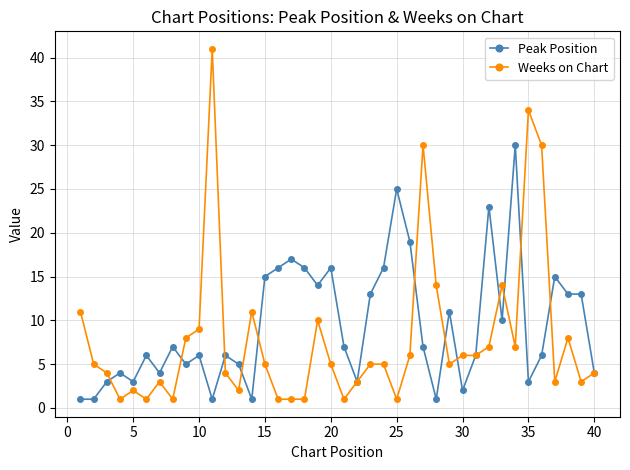

True or false: Peak Position has more than 0 interior local peaks.

True